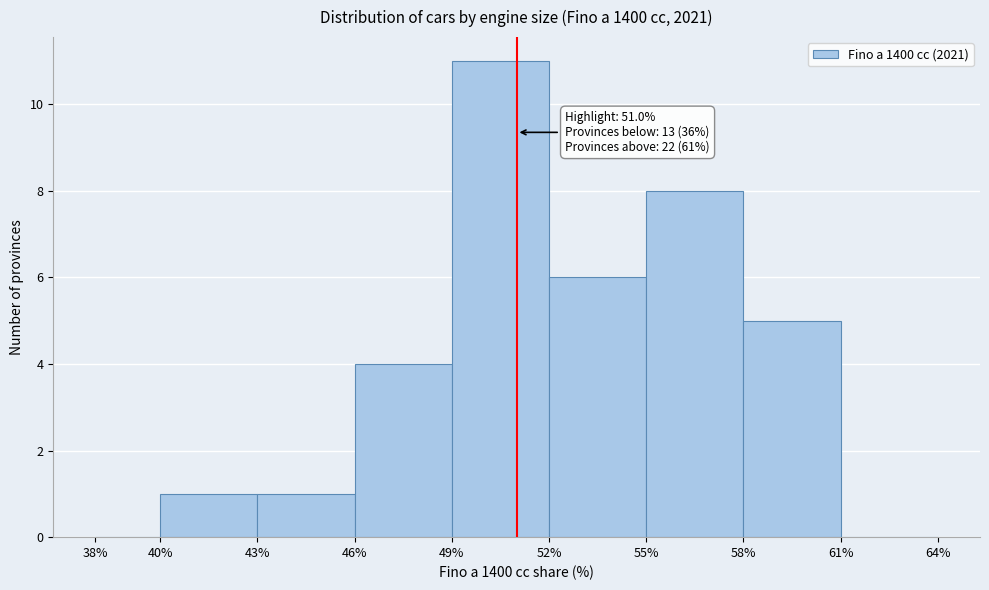

Which range on the x-axis has the tallest bar?

49% to 52%